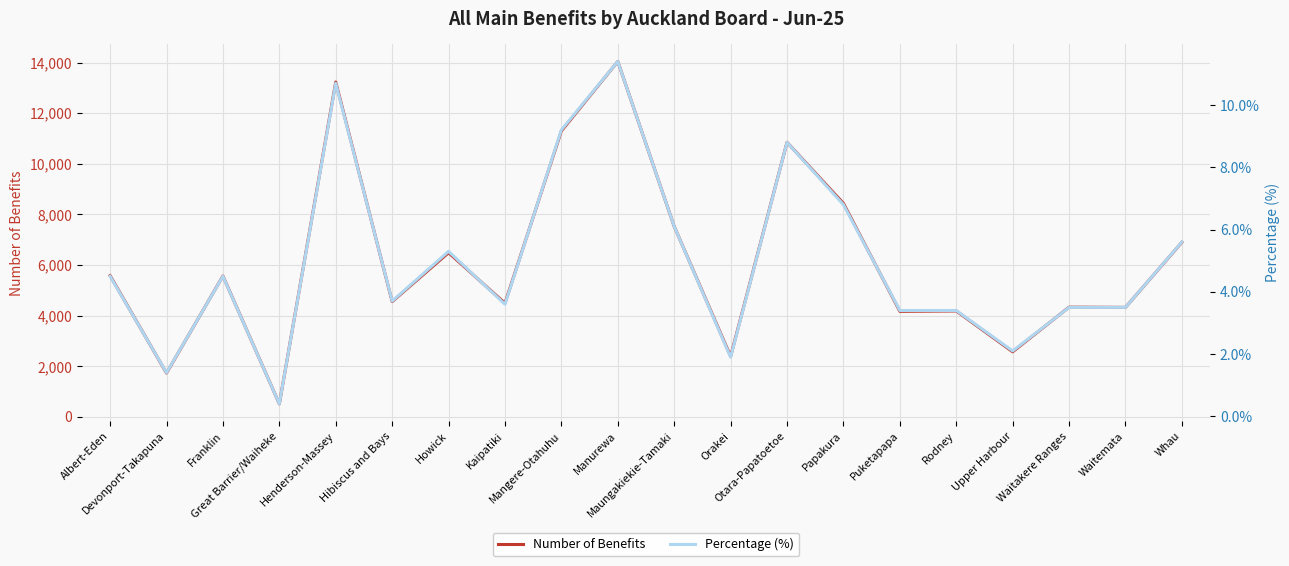

Reading left to right, list all the values displayed in this chart.

Number of Benefits: Albert-Eden=5580.0	Devonport-Takapuna=1731.0	Franklin=5565.0	Great Barrier/Waiheke=513.0	Henderson-Massey=13230.0	Hibiscus and Bays=4554.0	Howick=6486.0	Kaipatiki=4491.0	Mangere-Otahuhu=11295.0	Manurewa=14043.0	Maungakiekie-Tamaki=7524.0	Orakei=2394.0	Otara-Papatoetoe=10848.0	Papakura=8436.0	Puketapapa=4170.0	Rodney=4185.0	Upper Harbour=2571.0	Waitakere Ranges=4335.0	Waitemata=4326.0	Whau=6900.0
Percentage (%): Albert-Eden=4.5	Devonport-Takapuna=1.4	Franklin=4.5	Great Barrier/Waiheke=0.4	Henderson-Massey=10.7	Hibiscus and Bays=3.7	Howick=5.3	Kaipatiki=3.6	Mangere-Otahuhu=9.2	Manurewa=11.4	Maungakiekie-Tamaki=6.1	Orakei=1.9	Otara-Papatoetoe=8.8	Papakura=6.8	Puketapapa=3.4	Rodney=3.4	Upper Harbour=2.1	Waitakere Ranges=3.5	Waitemata=3.5	Whau=5.6